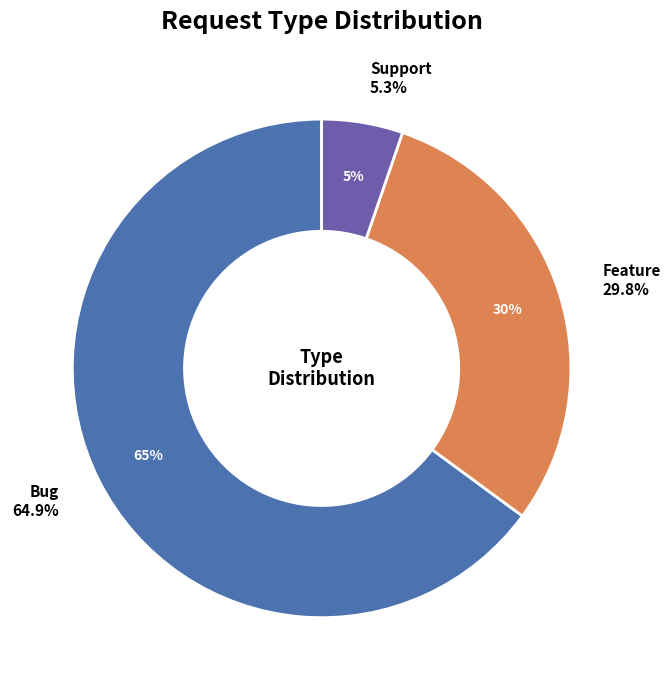

Is there any slice that represents more than half of the pie?

Yes